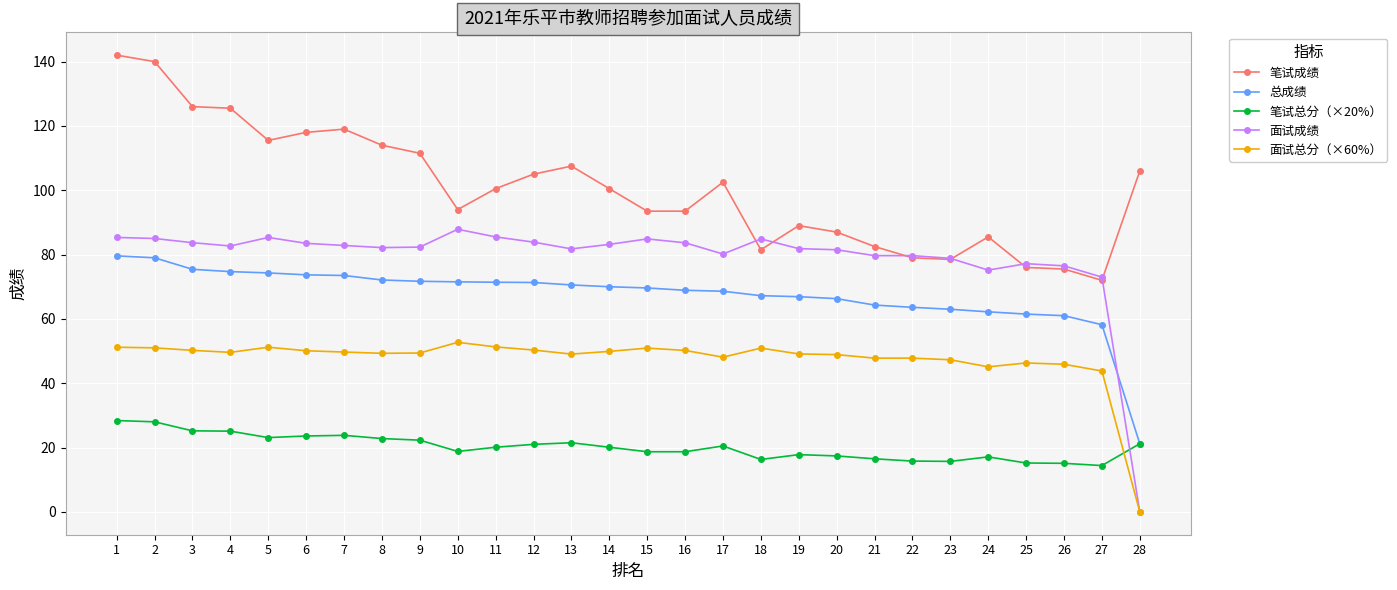

What are all the series names shown in the legend?

笔试成绩, 总成绩, 笔试总分（×20%）, 面试成绩, 面试总分（×60%）